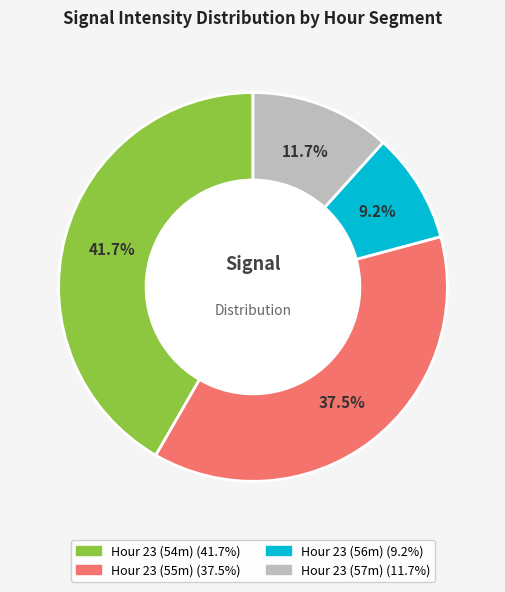

Does any single category account for the majority?

No